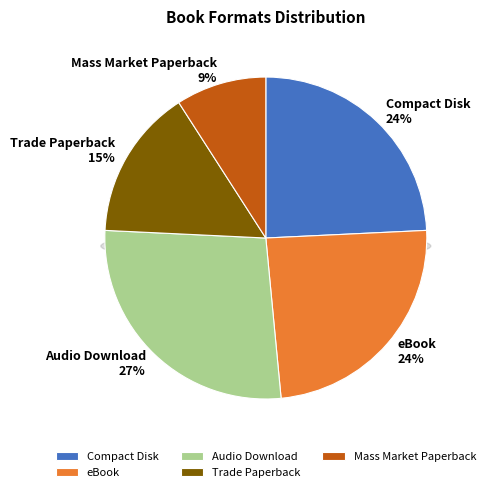

Is it true that eBook is 24% of the pie?

True